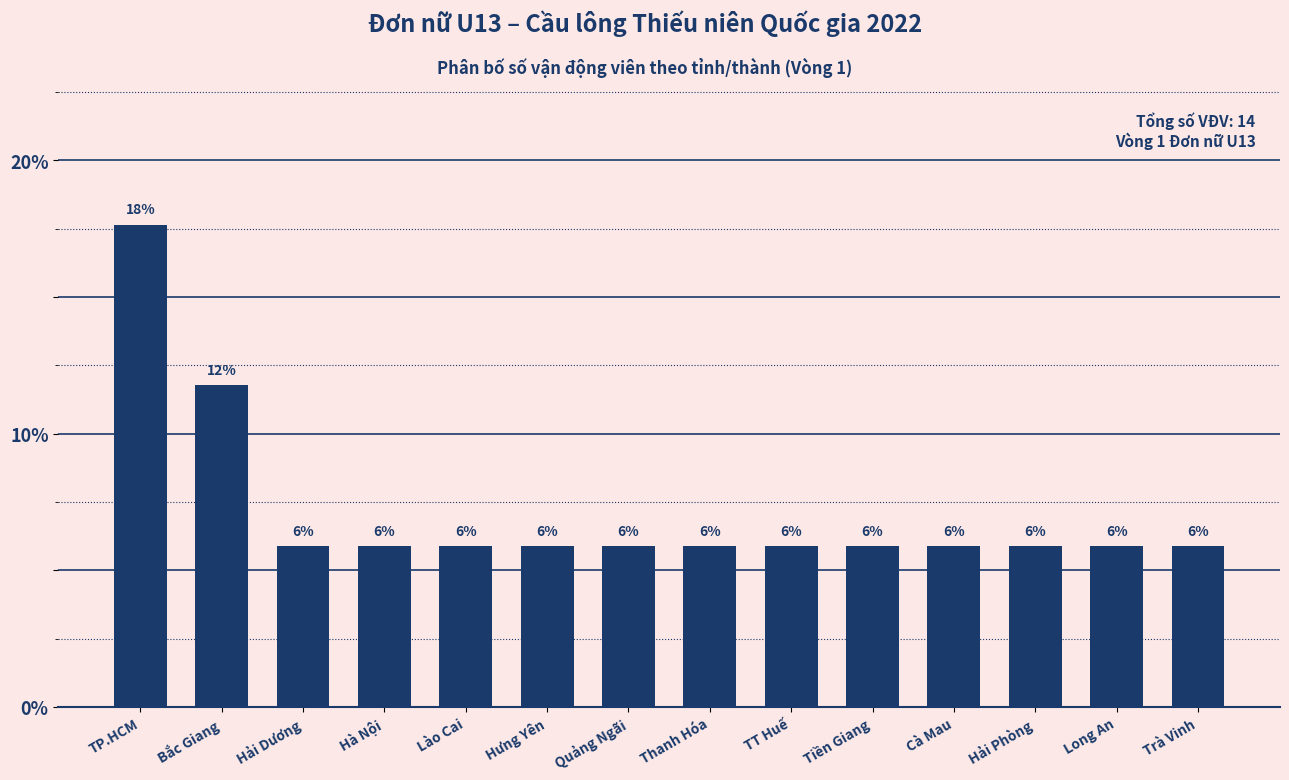

How many bars are there in total?

14